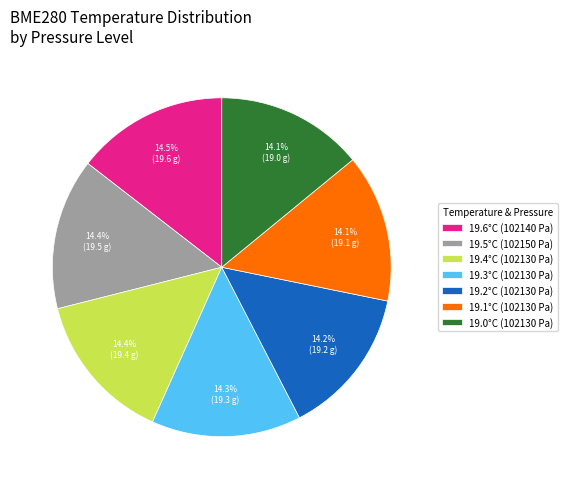

Approximately how many times larger is the value at 19.6°C (102140 Pa) compared to 19.3°C (102130 Pa)?

1.0